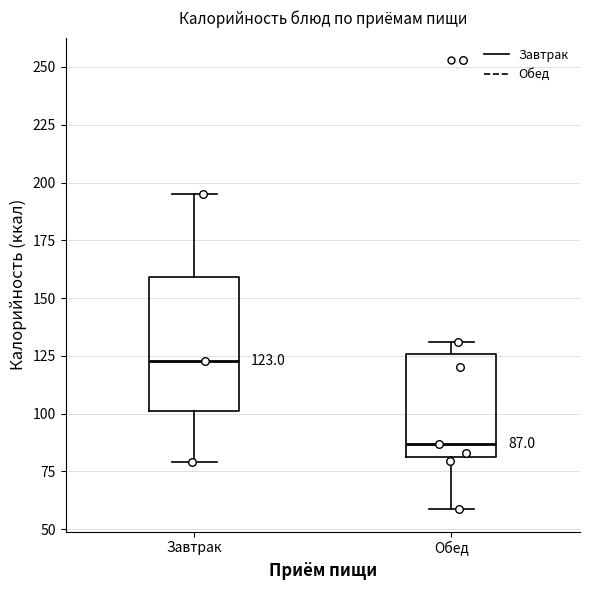

Which box's median line is the lowest?

Обед